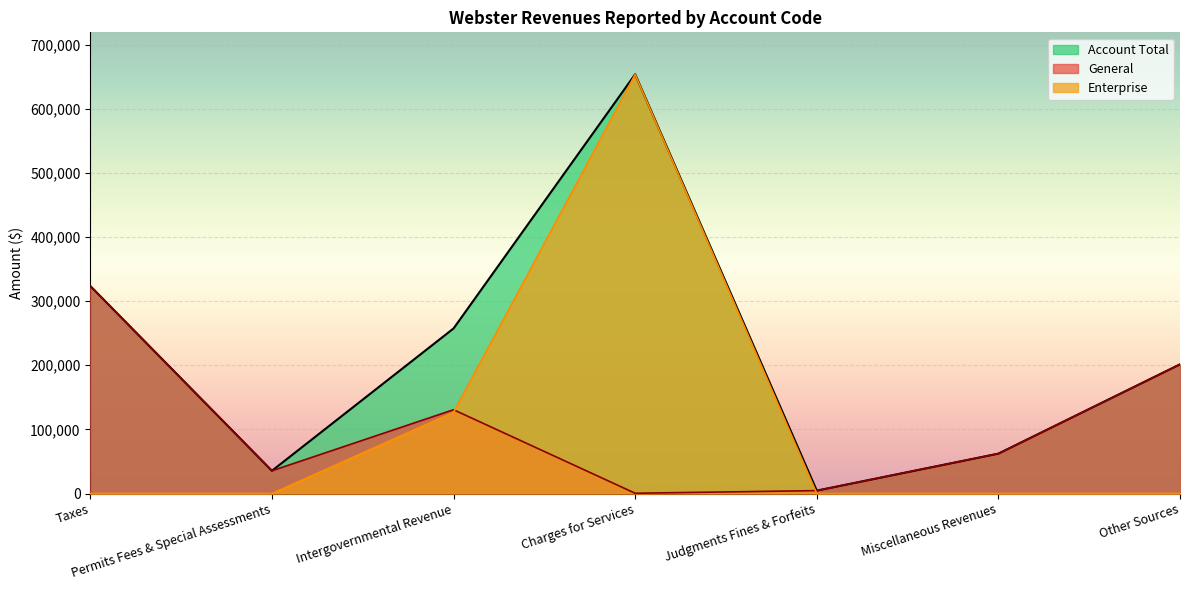

True or false: General and Account Total cross at least once.

False